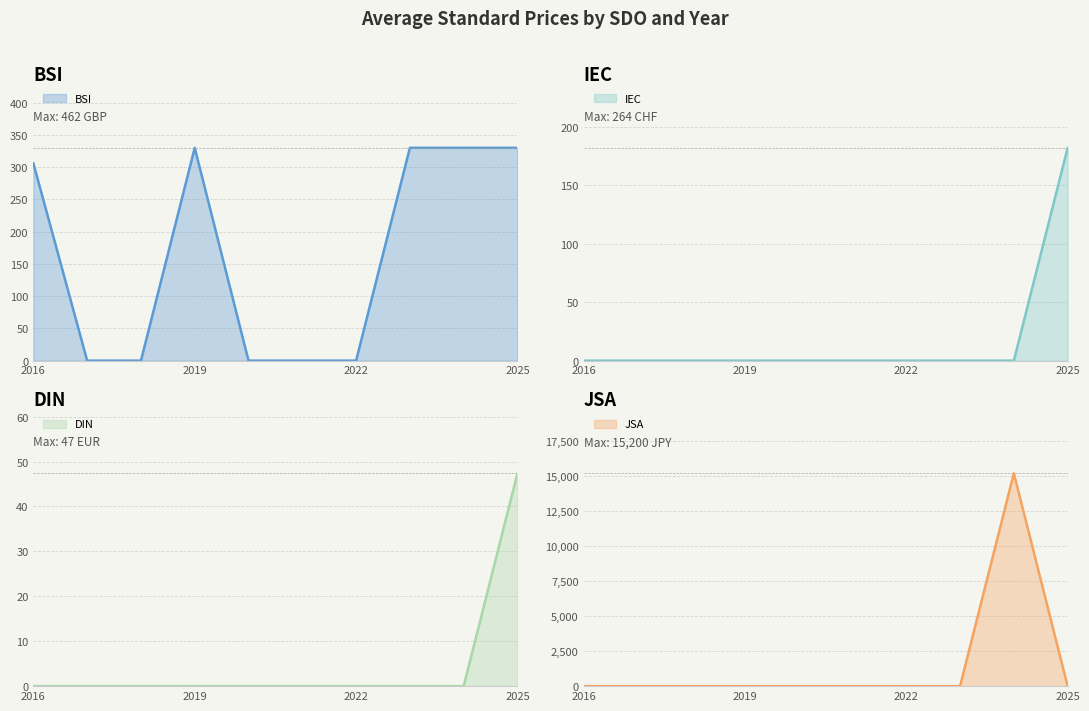

At which category does the chart reach its minimum across all series?

2016